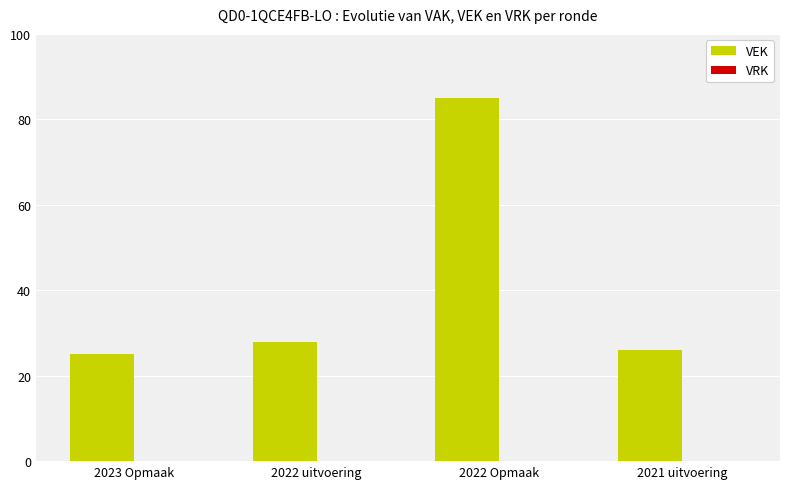

Does the chart contain any negative values?

No